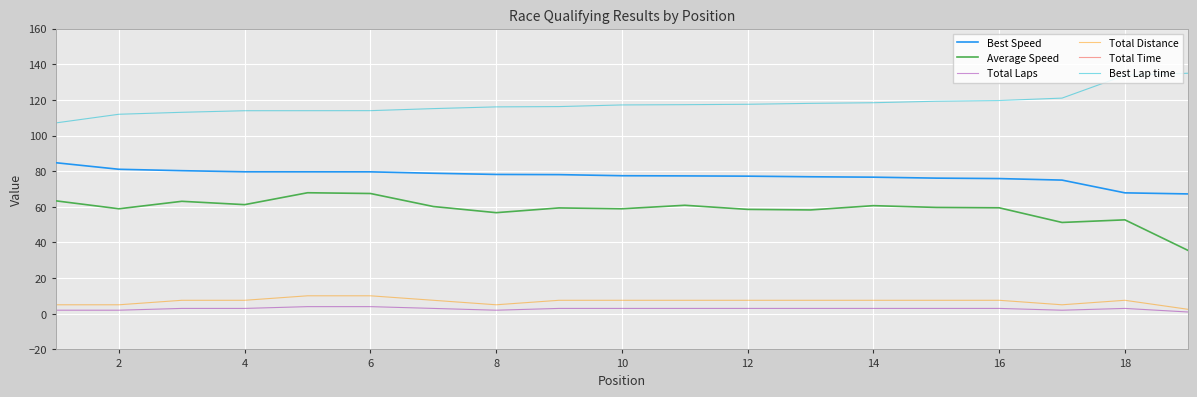

The value of Best Speed at 4 is 26.2. True or false?

False